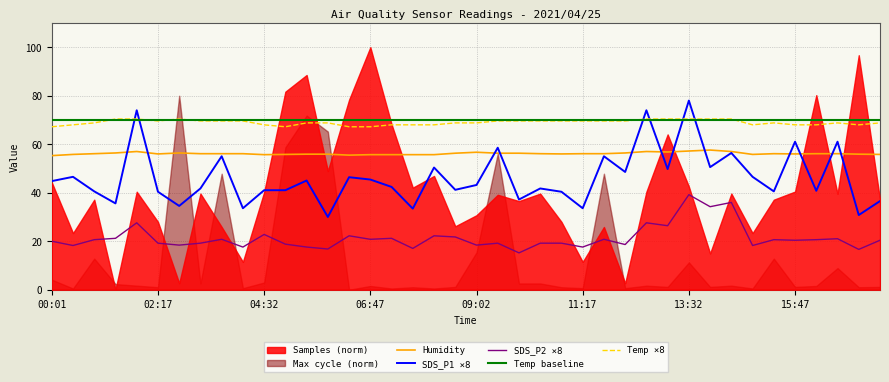

The Temp ×8 series shows 69.6 at 02:17. True or false?

True